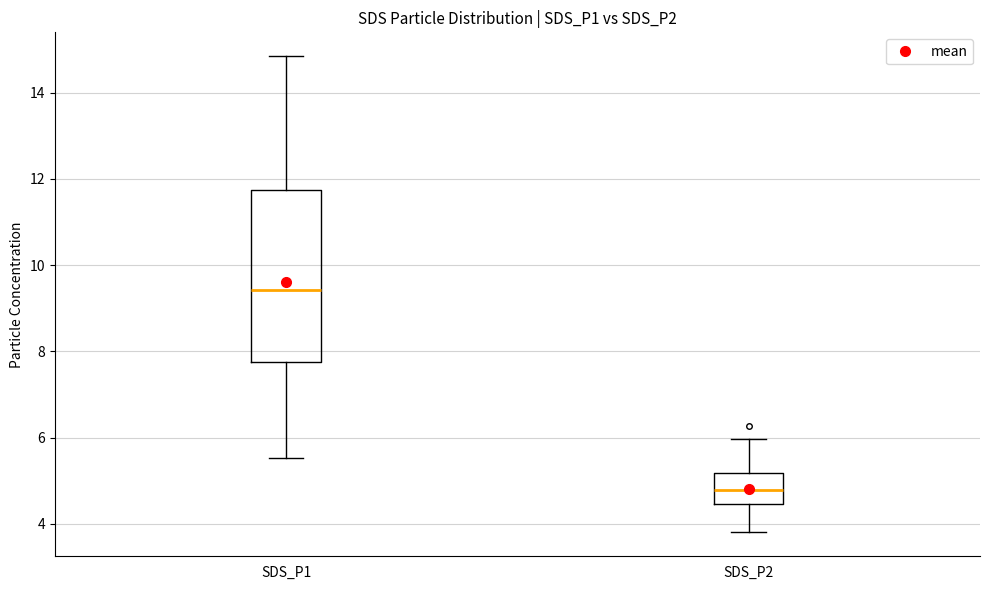

Comparing the boxes themselves (not the whiskers), which one is the tallest?

SDS_P1